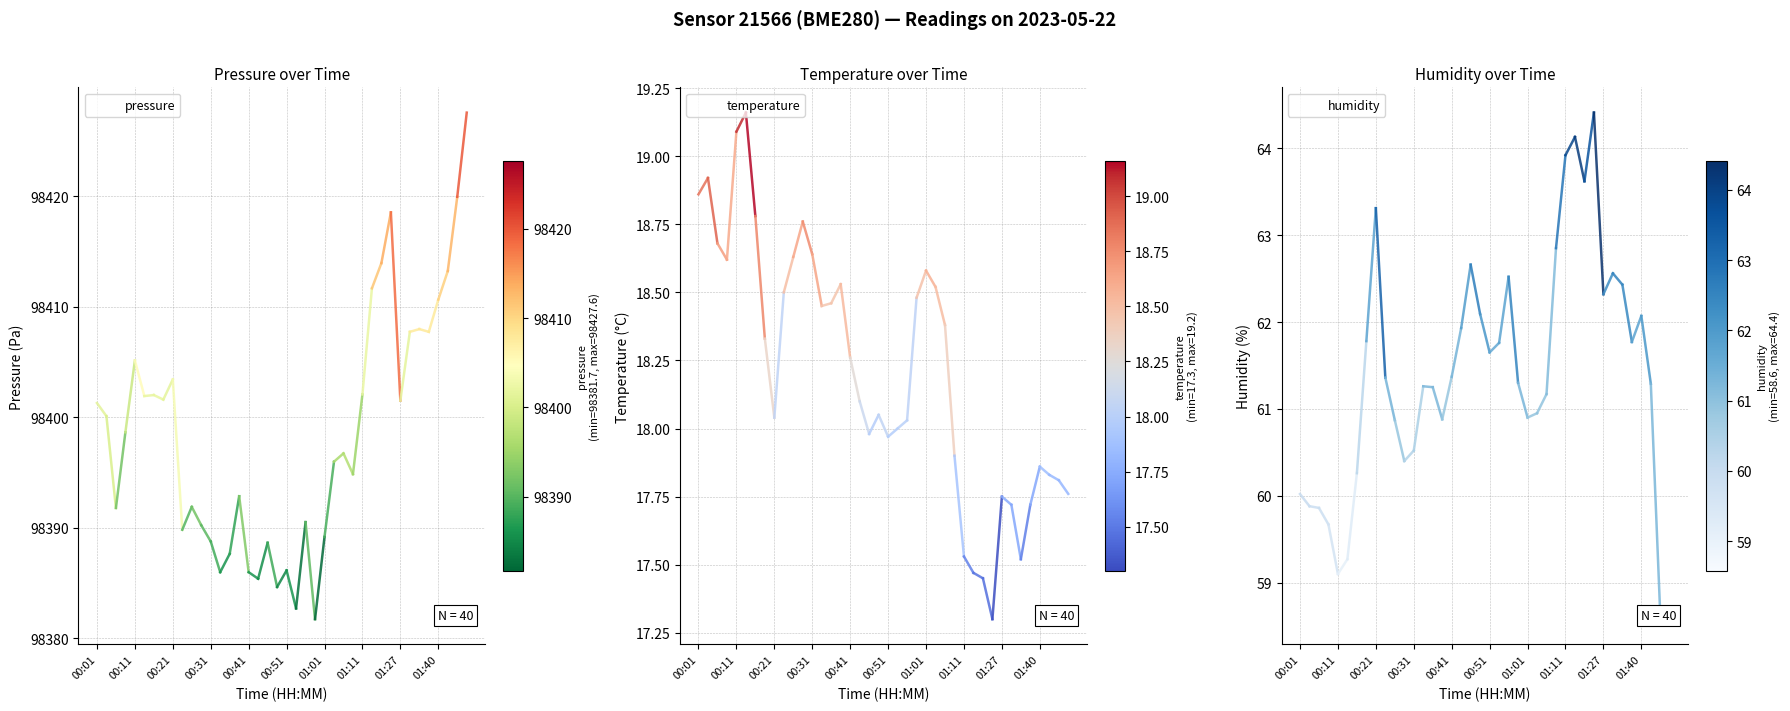

Read the pressure value at 38.

98419.9